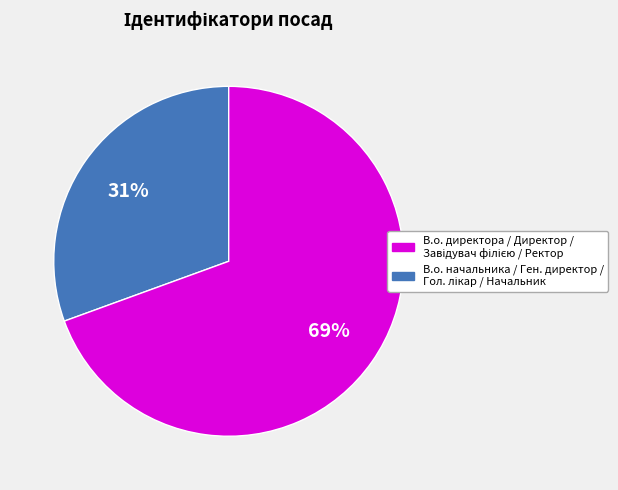

To the nearest percent, what is the average slice percentage?

50%